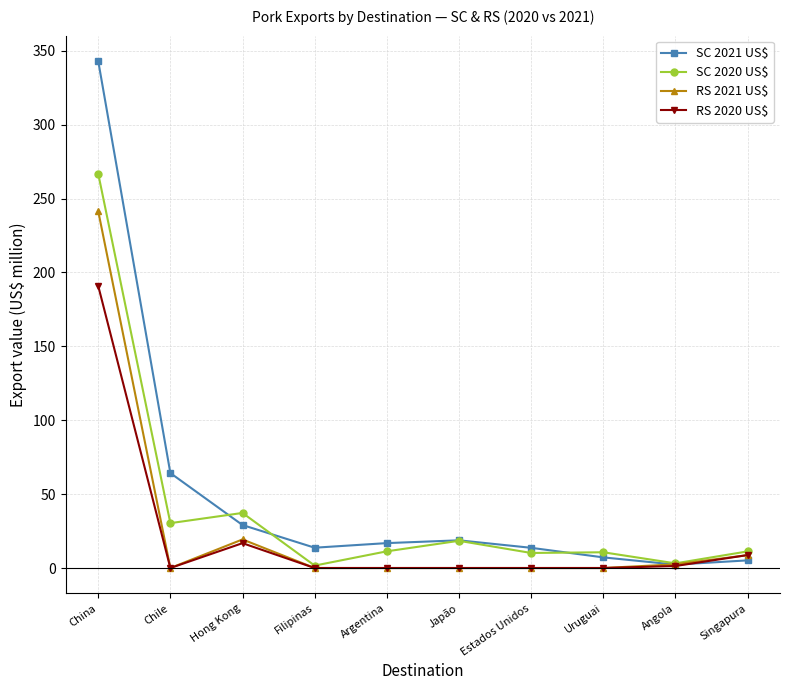

The value of RS 2020 US$ at China is 190.9. True or false?

True